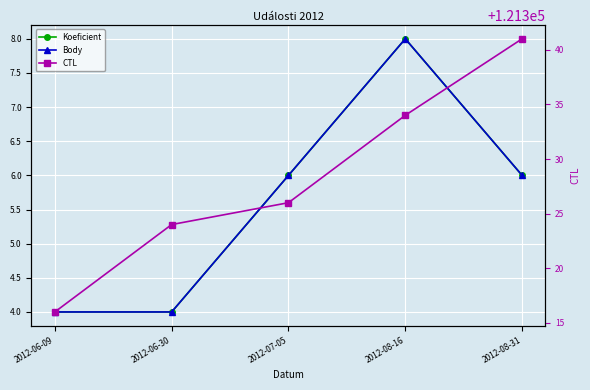

What is the difference between the maximum and minimum values in the CTL series?

25